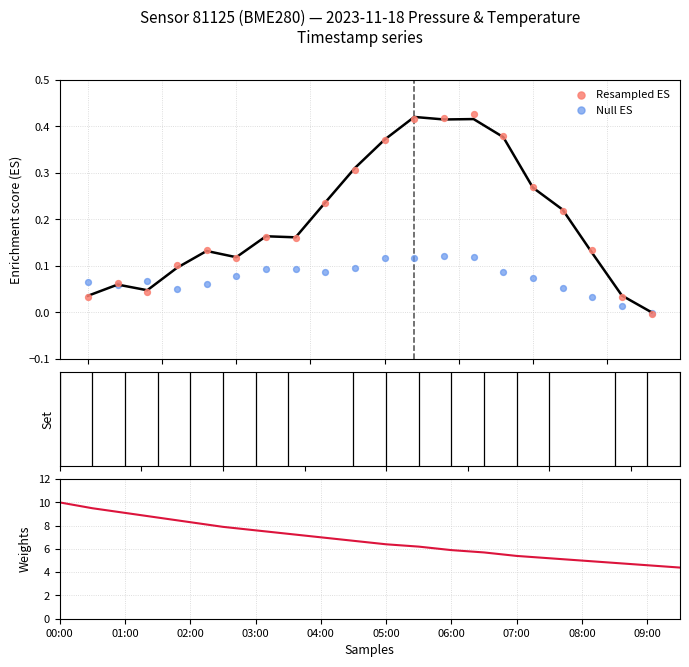

Which series has the largest total across all categories?

Weights